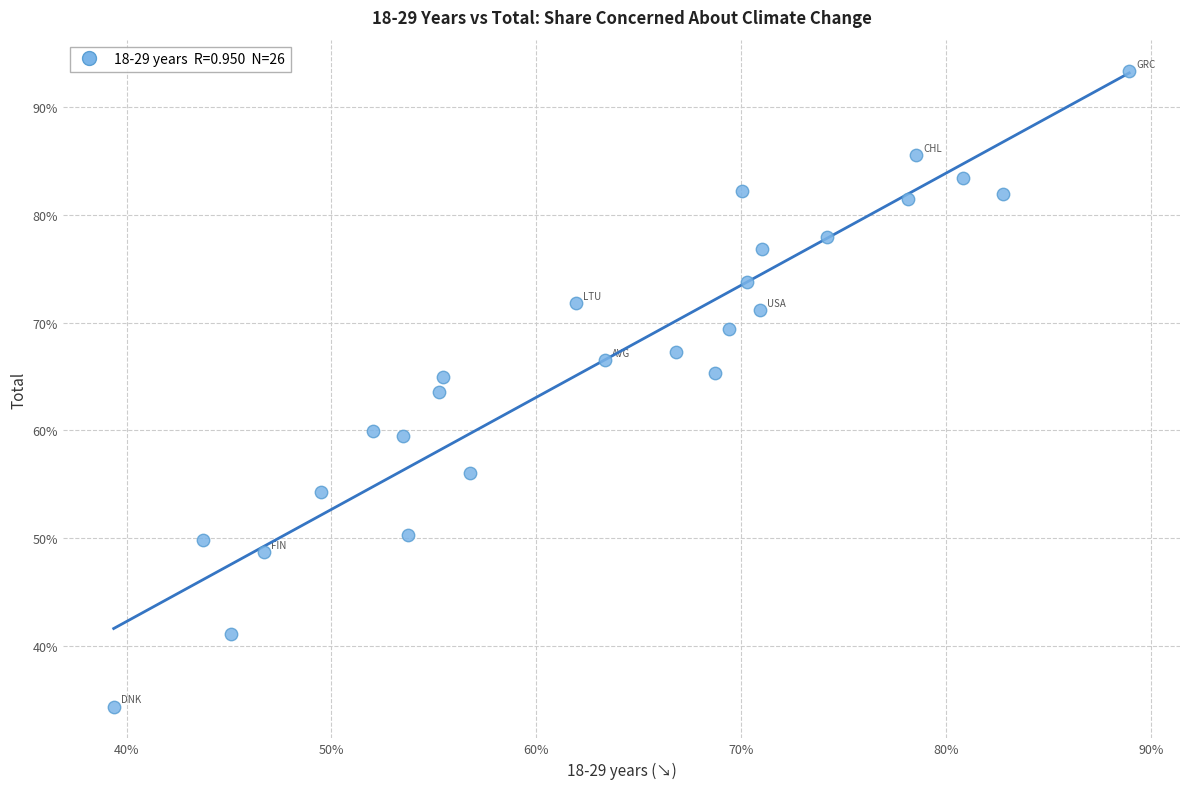

What is the range of Y values (max minus min)?

59.0